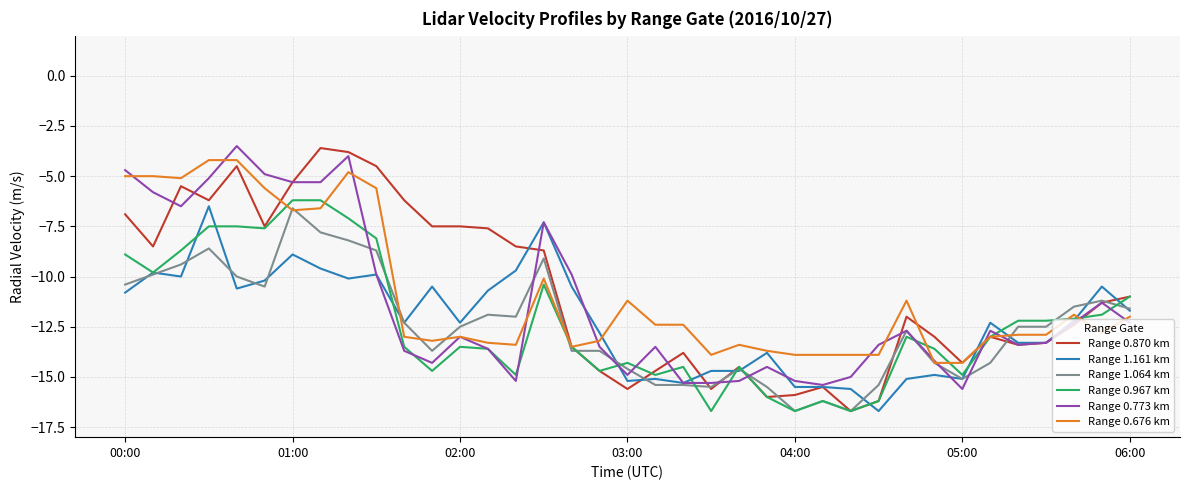

Which series has the widest spread of values?

Range 0.870 km